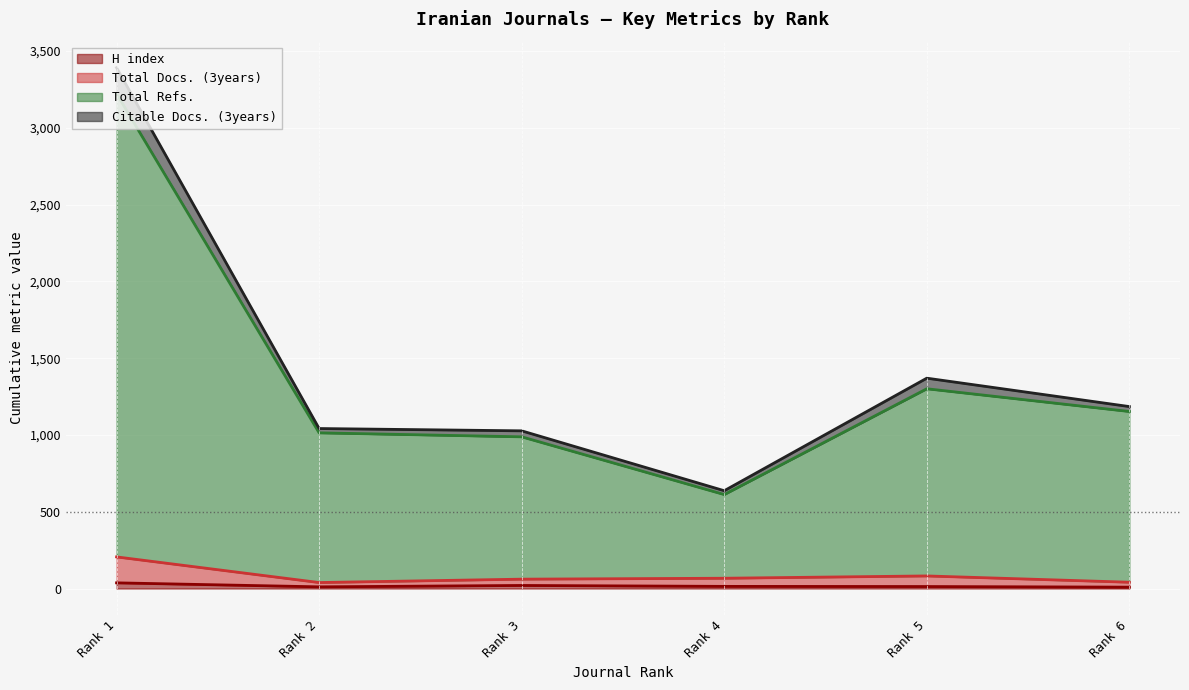

What is the difference between the maximum and minimum values in the H index series?

28